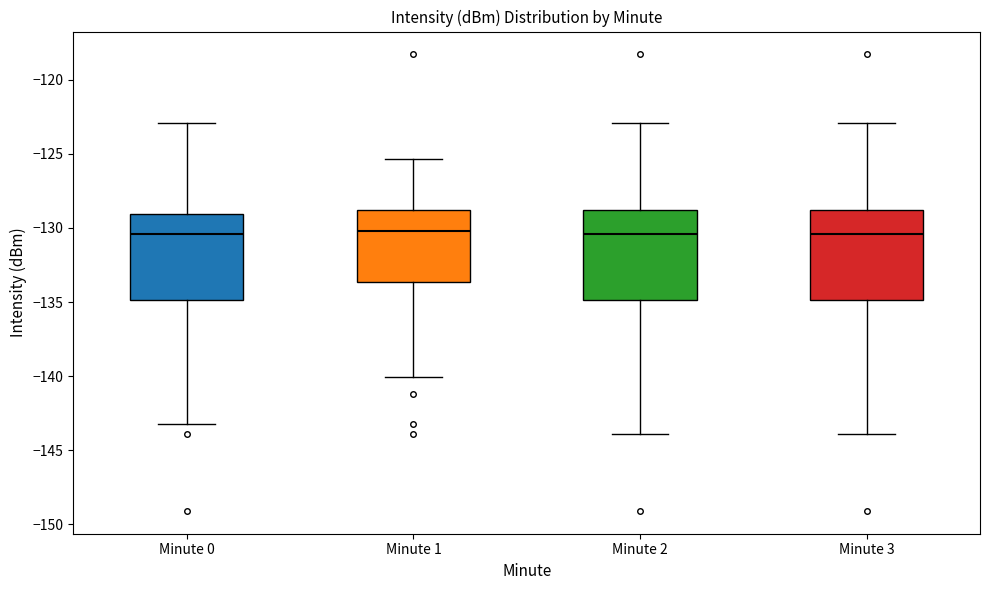

Reading left to right, transcribe this box plot: for each box, give where its median line is, the range the box spans, and where its two whiskers end, as read against the y-axis. The values are not printed on the chart, so give them approximately, as read against the axis.

Minute 0: median -130.5, box -135.0 to -129.0, whiskers -143.0 to -123.0
Minute 1: median -130.0, box -133.5 to -129.0, whiskers -140.0 to -125.5
Minute 2: median -130.5, box -135.0 to -129.0, whiskers -144.0 to -123.0
Minute 3: median -130.5, box -135.0 to -129.0, whiskers -144.0 to -123.0